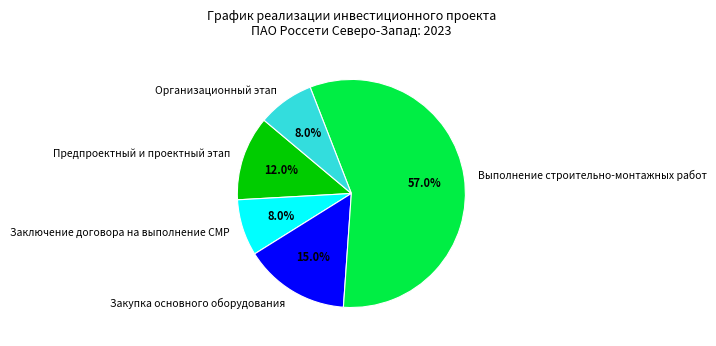

To the nearest percent, what is the average slice percentage?

20%